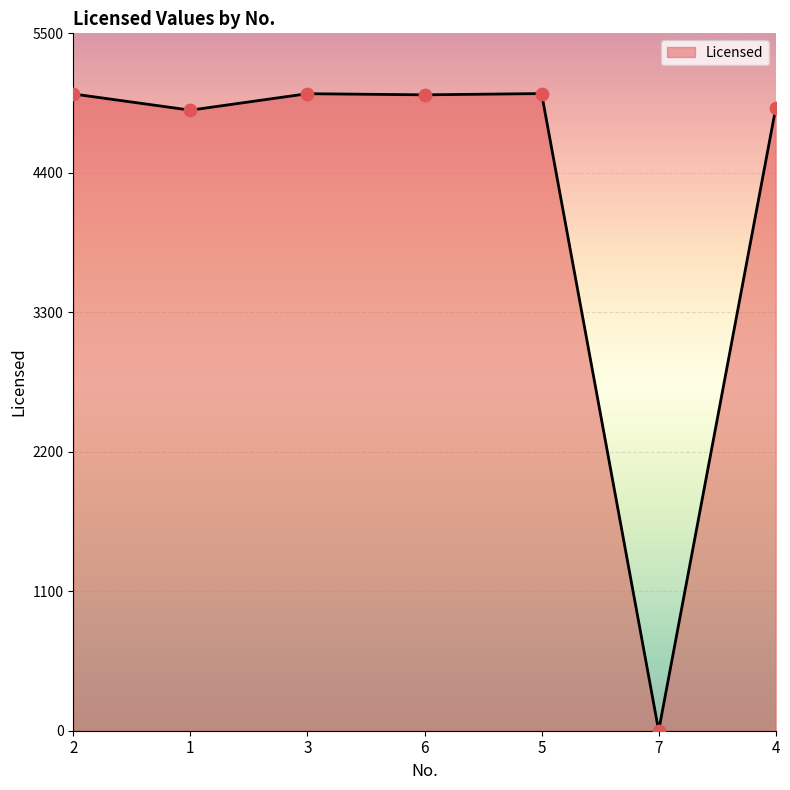

What is the change in value from 3 to 6?

-9